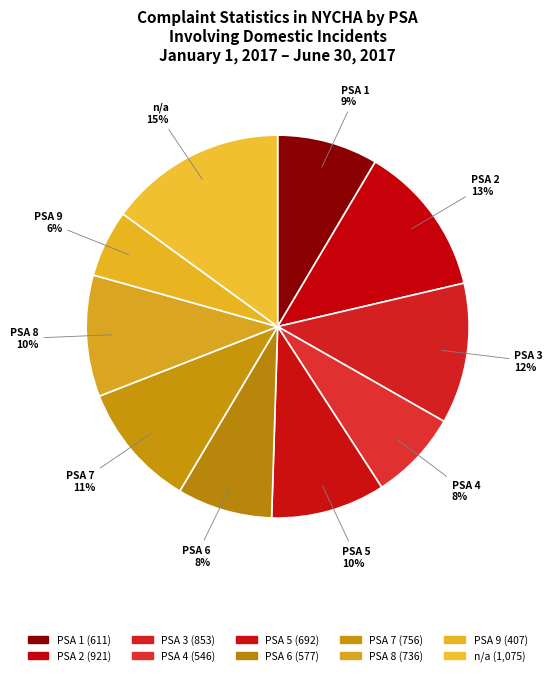

Does PSA 4 account for over 50% of the chart?

No